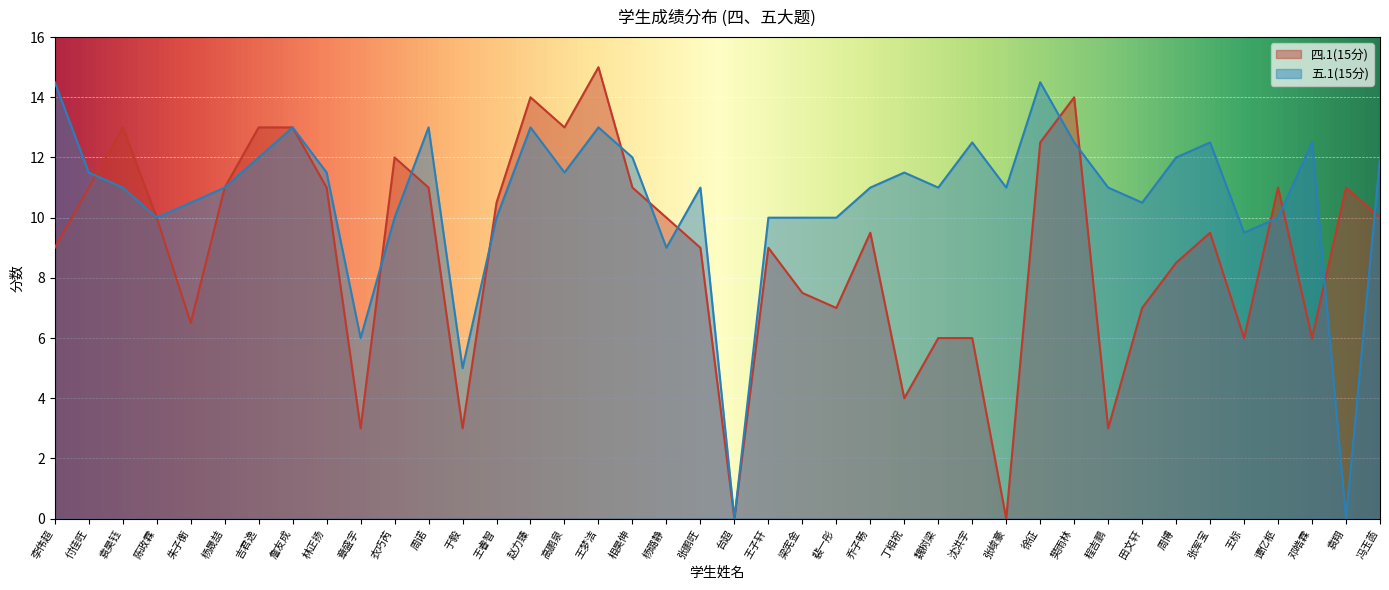

Where is the first local minimum for 四.1(15分)?

朱子衡